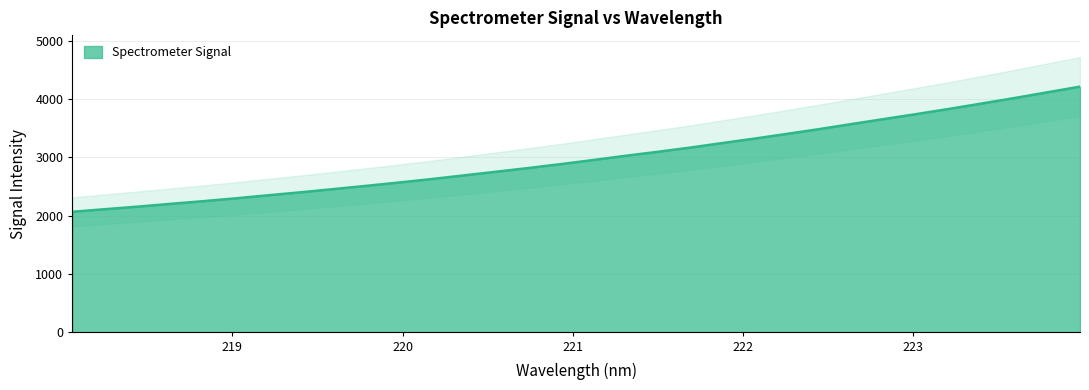

How many data points are less than 2955?

16